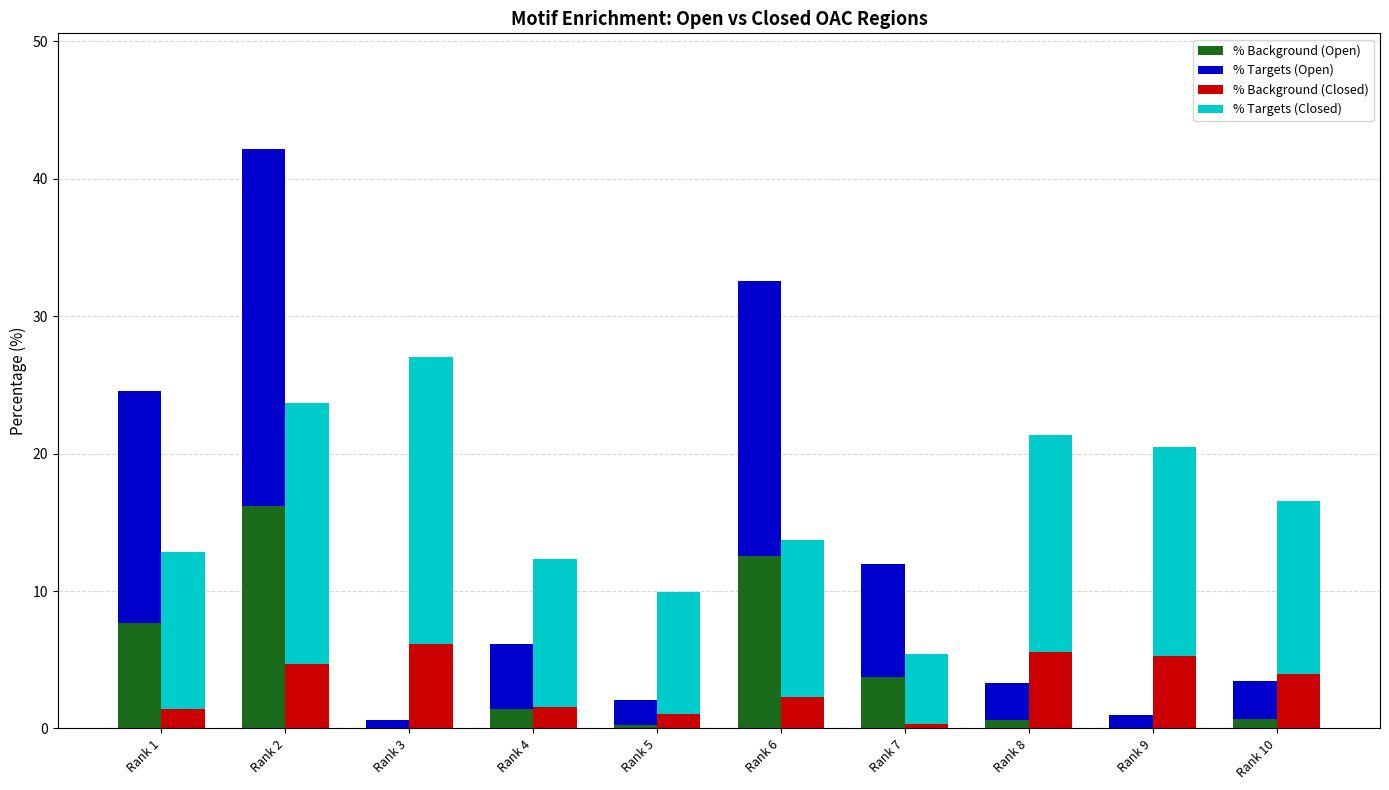

Reading left to right, list all the values displayed in this chart.

% Background (Open): 7.7	16.2	0.0	1.5	0.2	12.6	3.8	0.6	0.1	0.7
% Targets (Open): 16.9	26.0	0.6	4.7	1.8	20.0	8.2	2.7	1.0	2.8
% Background (Closed): 1.5	4.7	6.2	1.6	1.1	2.3	0.4	5.6	5.3	3.9
% Targets (Closed): 11.4	19.0	20.9	10.8	8.9	11.4	5.1	15.8	15.2	12.7